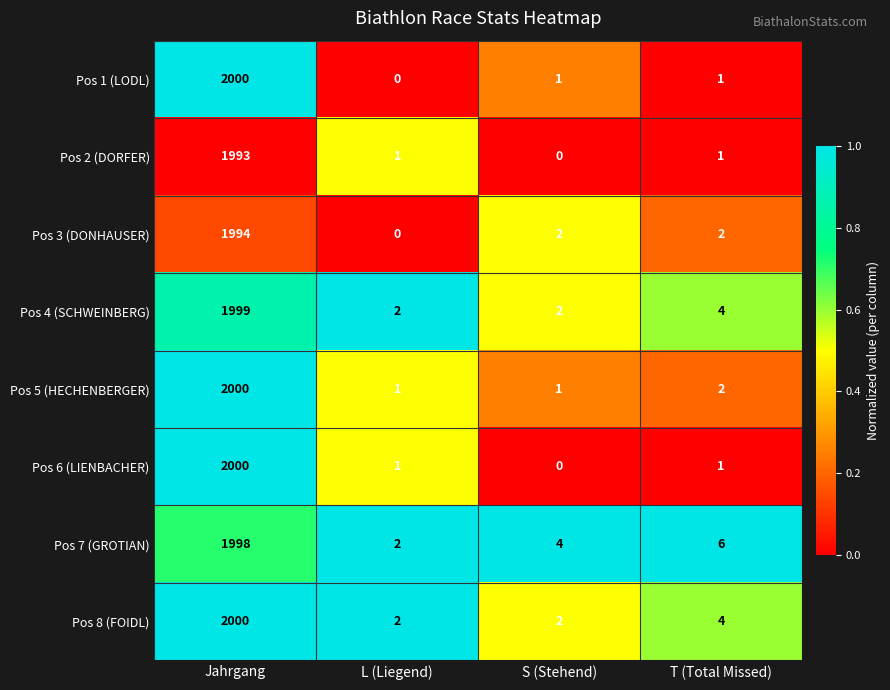

How many data points does each series have?

4